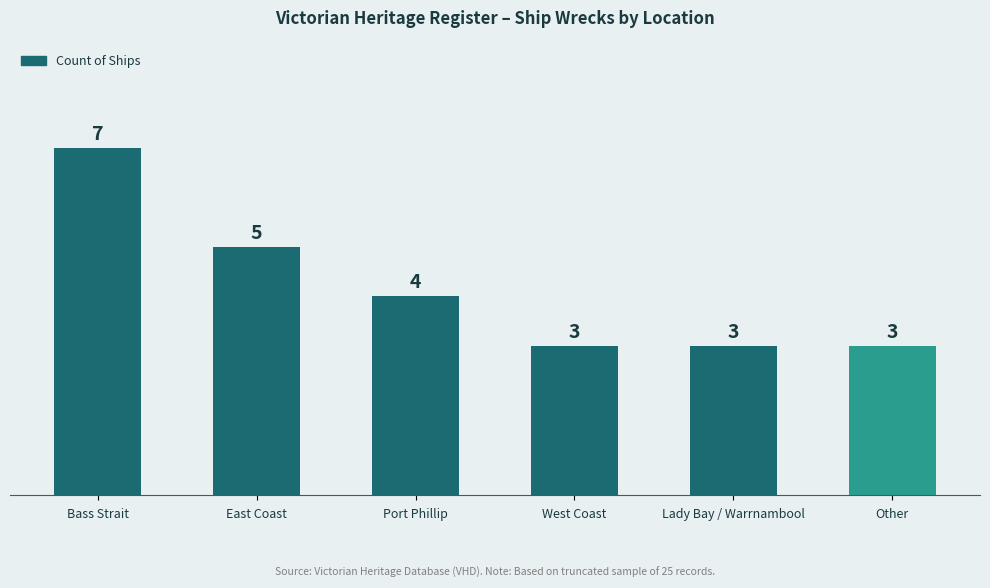

The chart shows a value of 2 at West Coast. True or false?

False